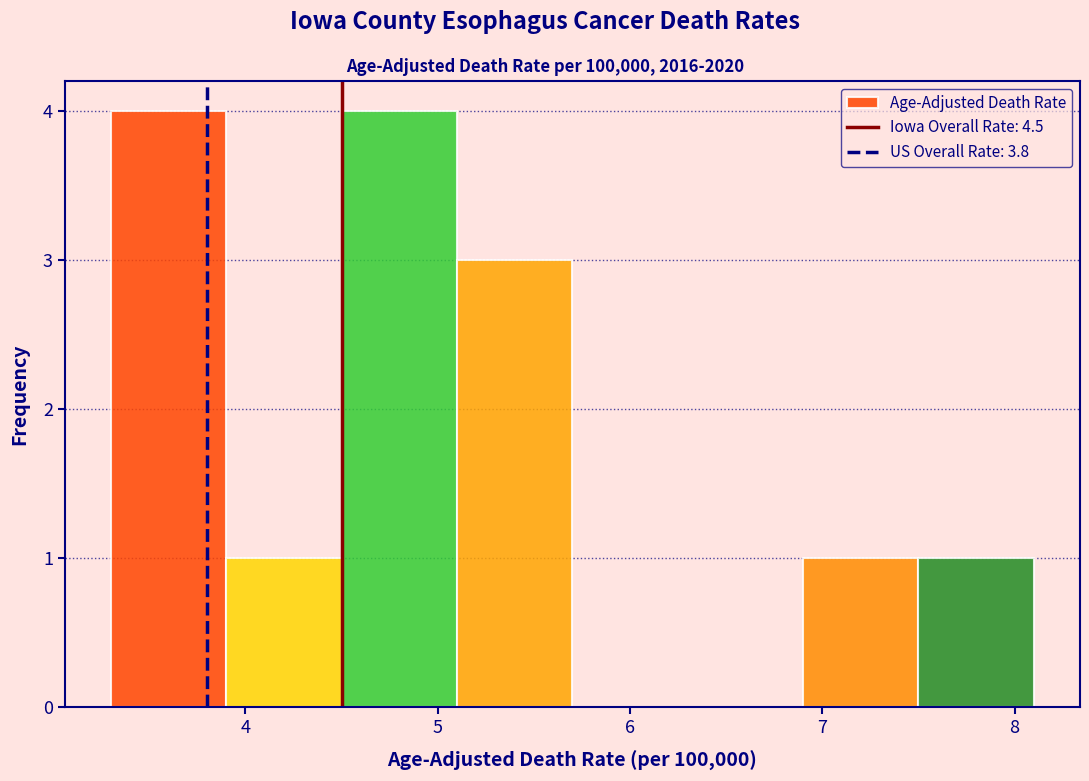

Reading left to right, list every bar in this chart as the range it spans on the x-axis followed by its height. The values are not printed on the chart, so give them approximately, as read against the axis.

3.3 to 3.9: 4
3.9 to 4.5: 1
4.5 to 5.1: 4
5.1 to 5.7: 3
5.7 to 6.3: 0
6.3 to 6.9: 0
6.9 to 7.5: 1
7.5 to 8.1: 1